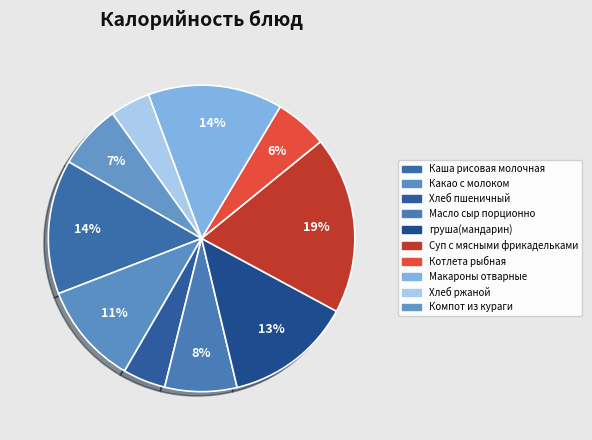

Combined, what portion of the pie is Суп с мясными фрикадельками and Каша рисовая молочная?

32.9%